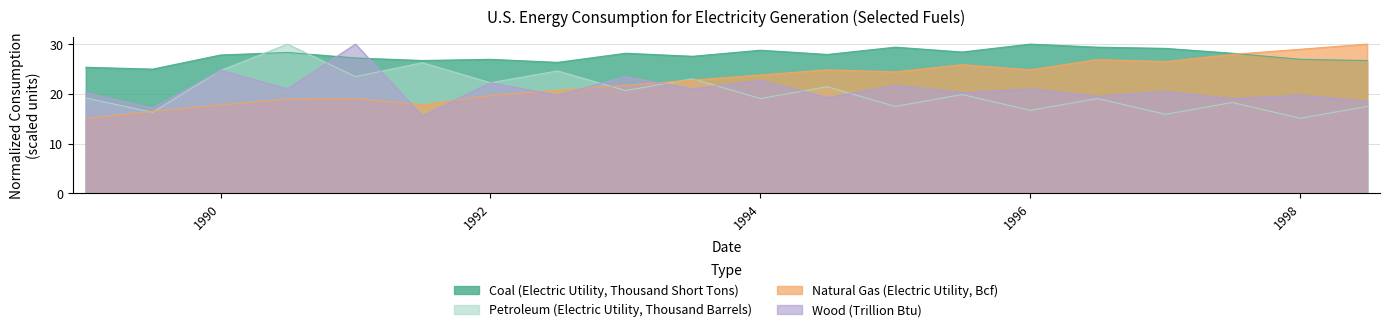

What is the difference between the highest and lowest values at 1990?

10.1